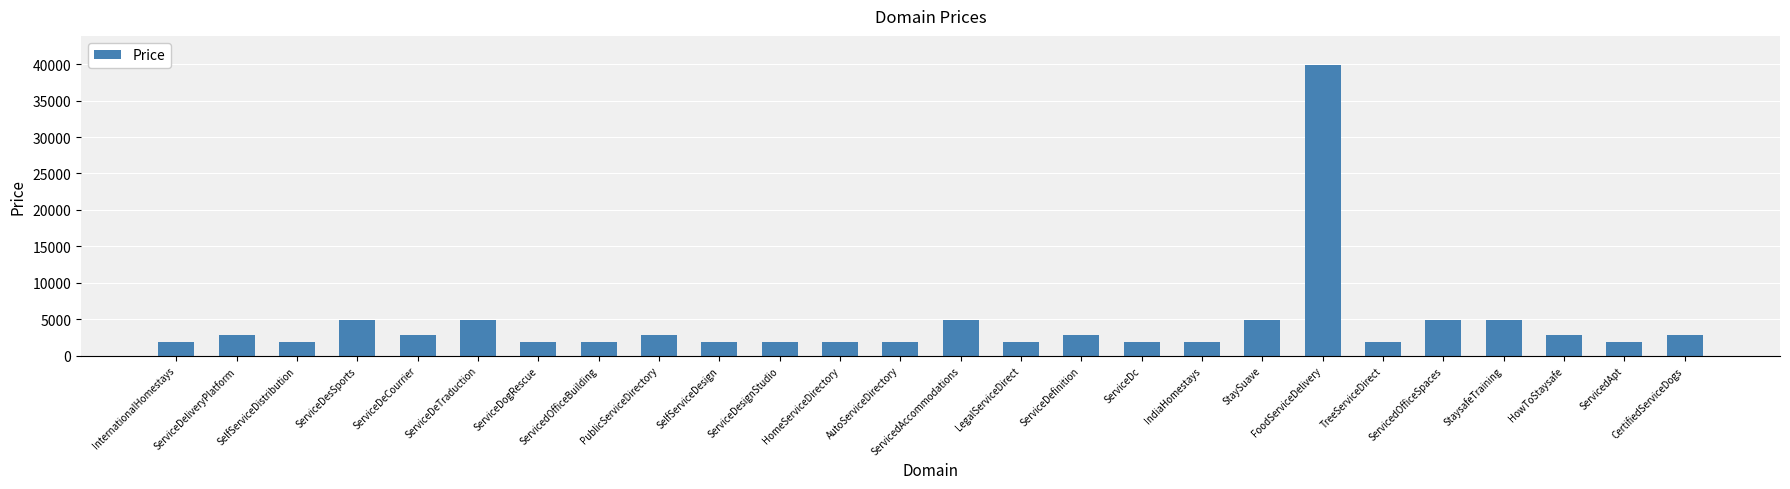

Reading right to left, transcribe all the data shown in this chart.

2888	1888	2888	4888	4888	1888	39888	4888	1888	1888	2888	1888	4888	1888	1888	1888	1888	2888	1888	1888	4888	2888	4888	1888	2888	1888